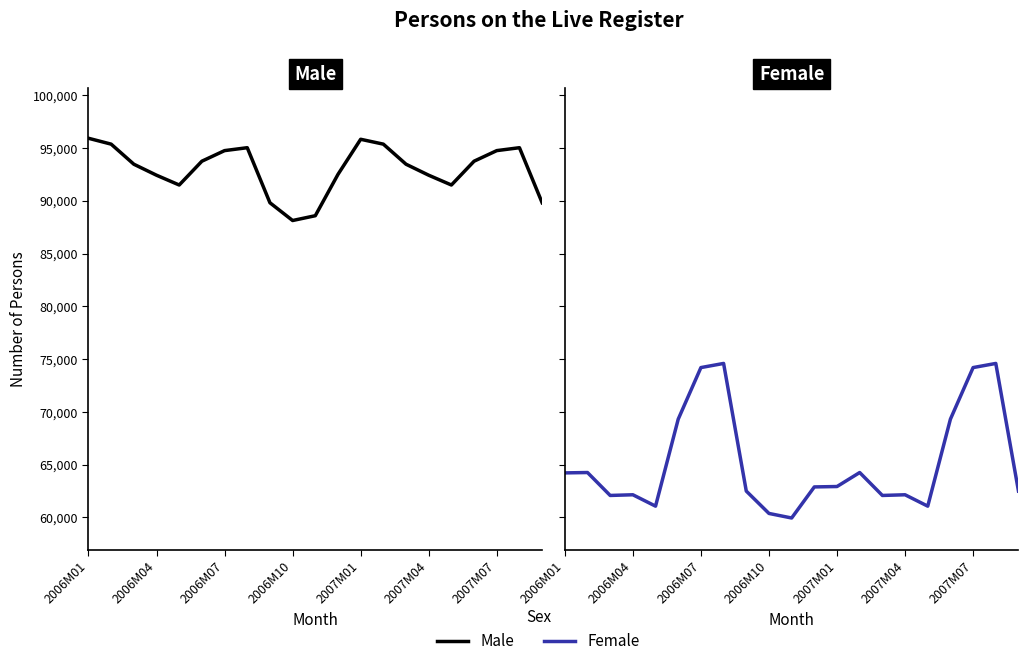

Which category has the lowest value across all series?

10